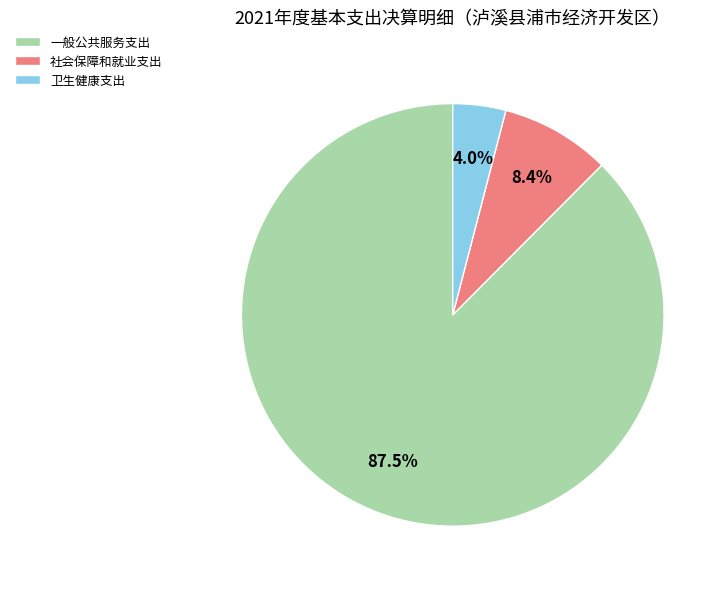

Count the number of slices in the pie.

3